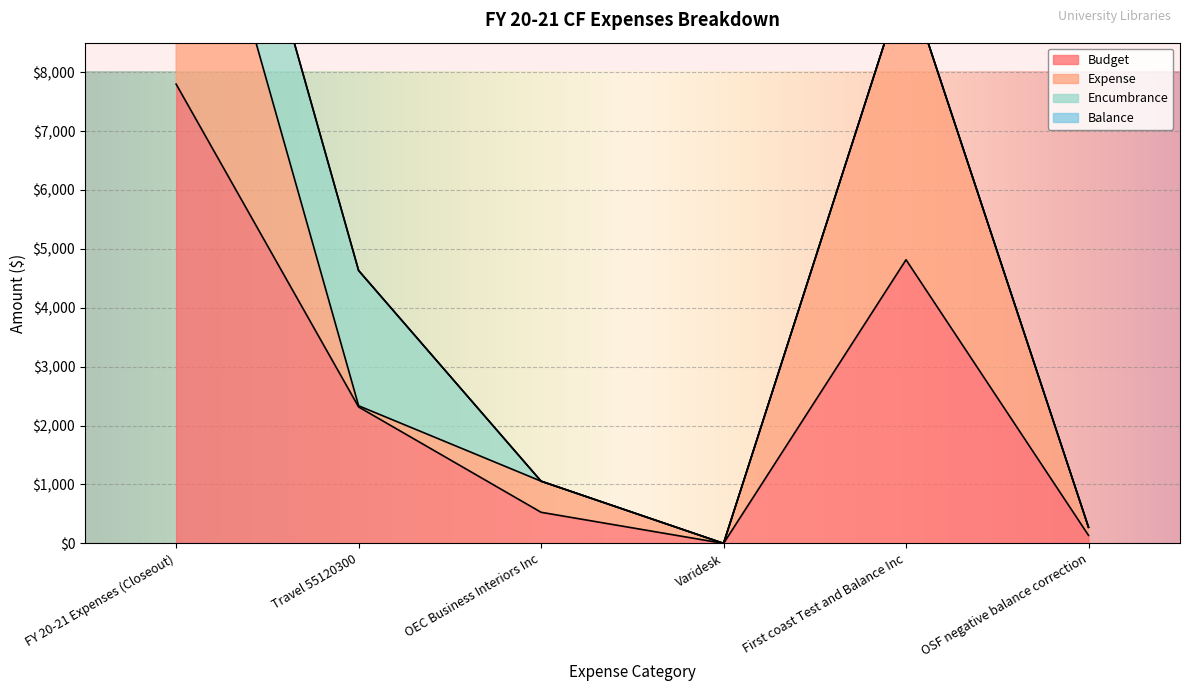

What is the sum of all Expense values?

11000